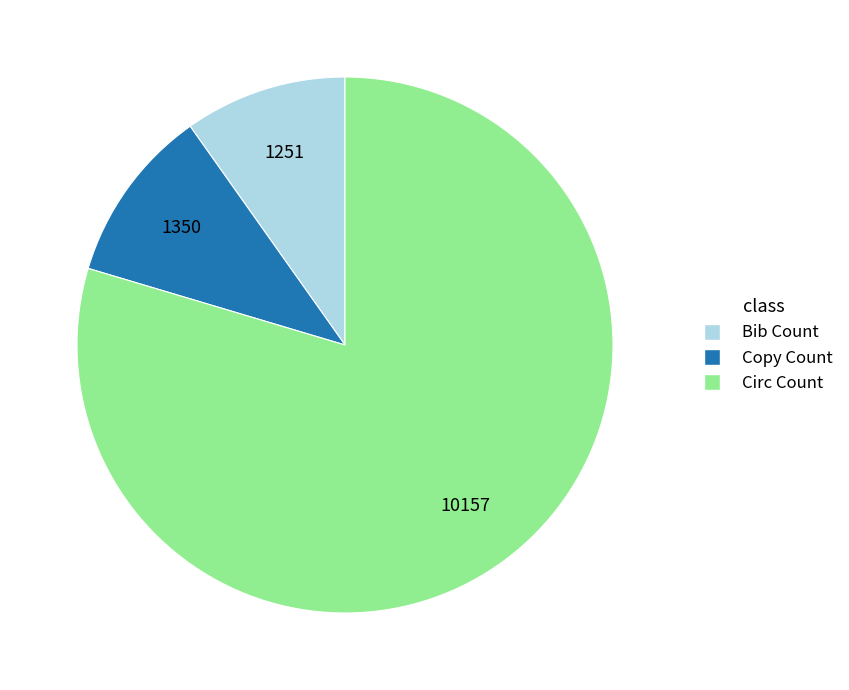

Which slice is the smallest?

Bib Count